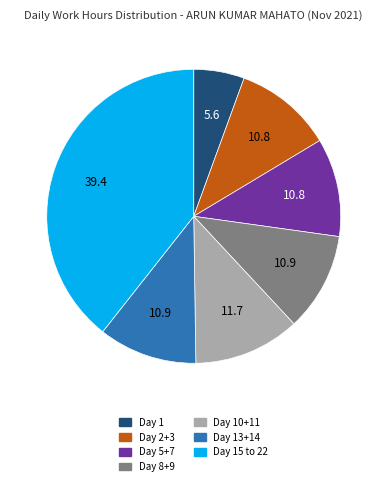

Is there any slice that represents more than half of the pie?

No